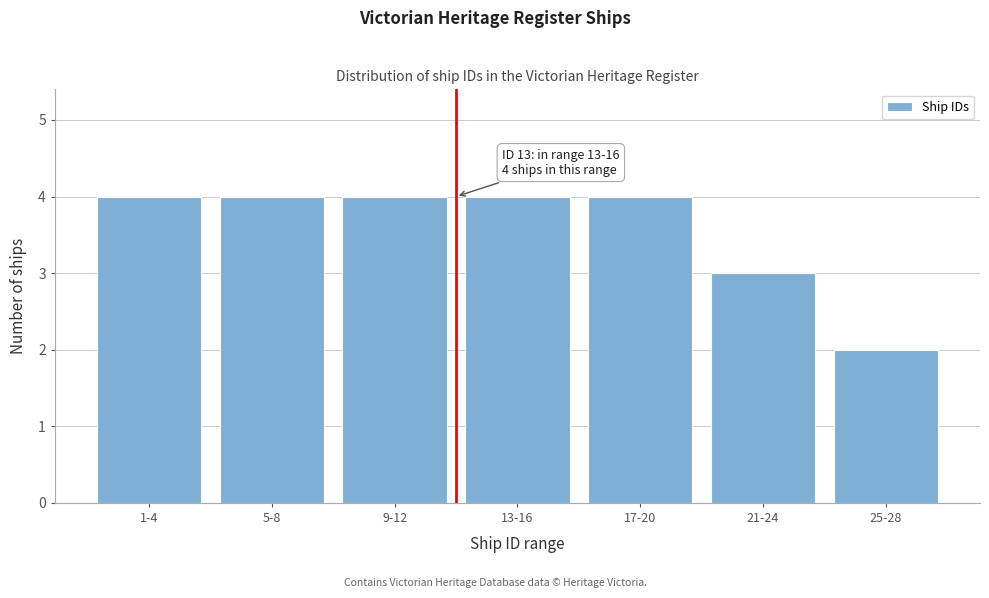

Reading left to right, transcribe all the data shown in this chart.

1-4=4	5-8=4	9-12=4	13-16=4	17-20=4	21-24=3	25-28=2